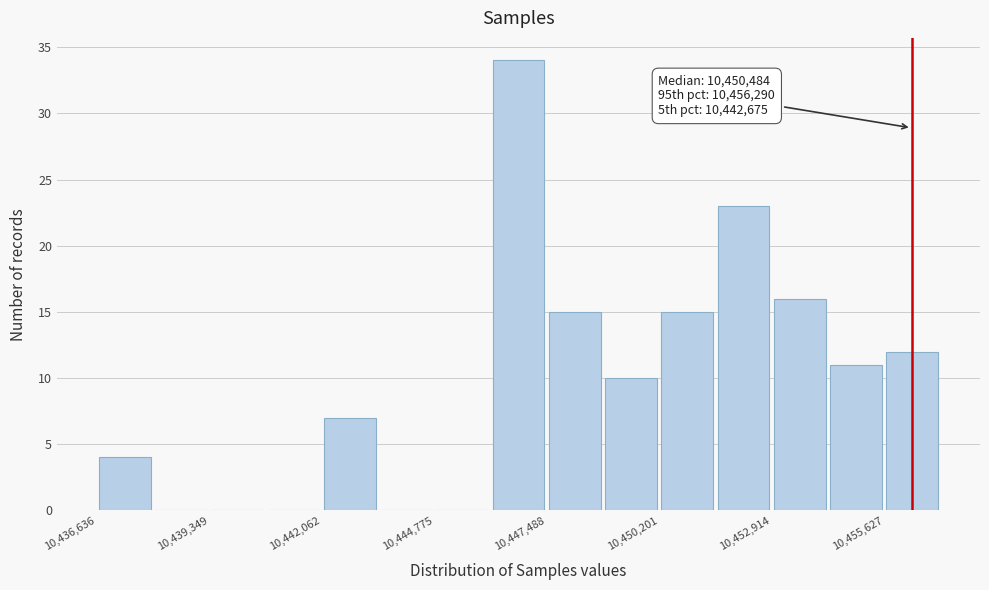

Around what value on the x-axis is the tallest bar? Give the approximate position of its centre, as read against the axis.

10447000